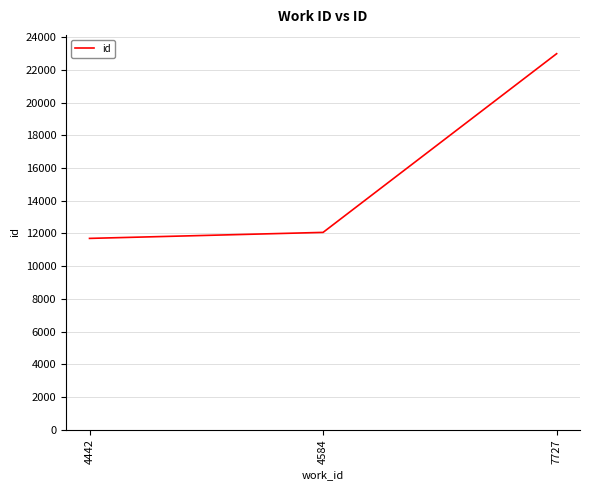

How many categories are shown in the chart?

3